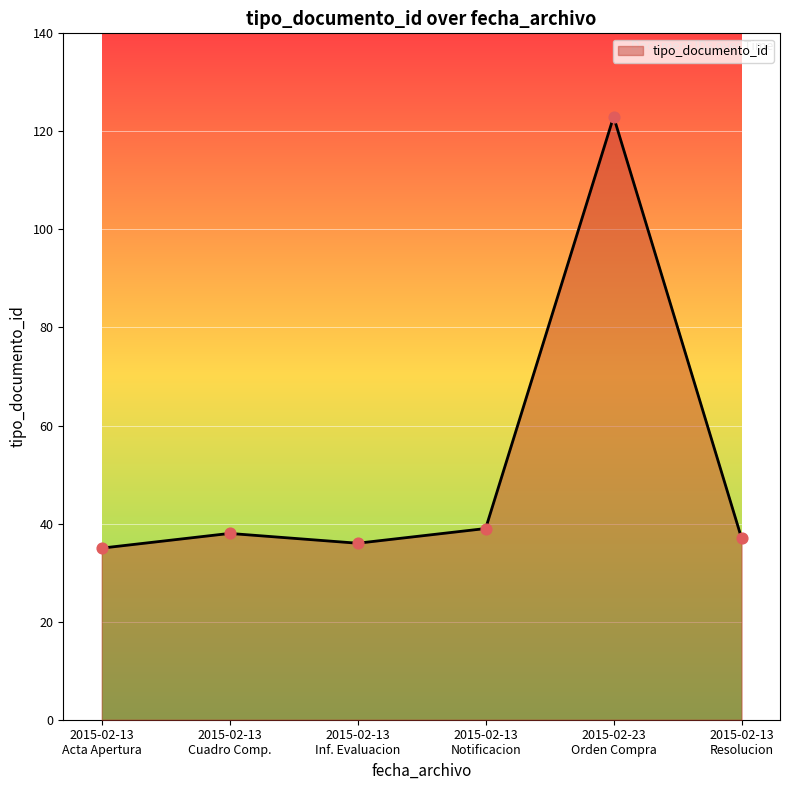

What is the difference between the maximum and minimum values?

88